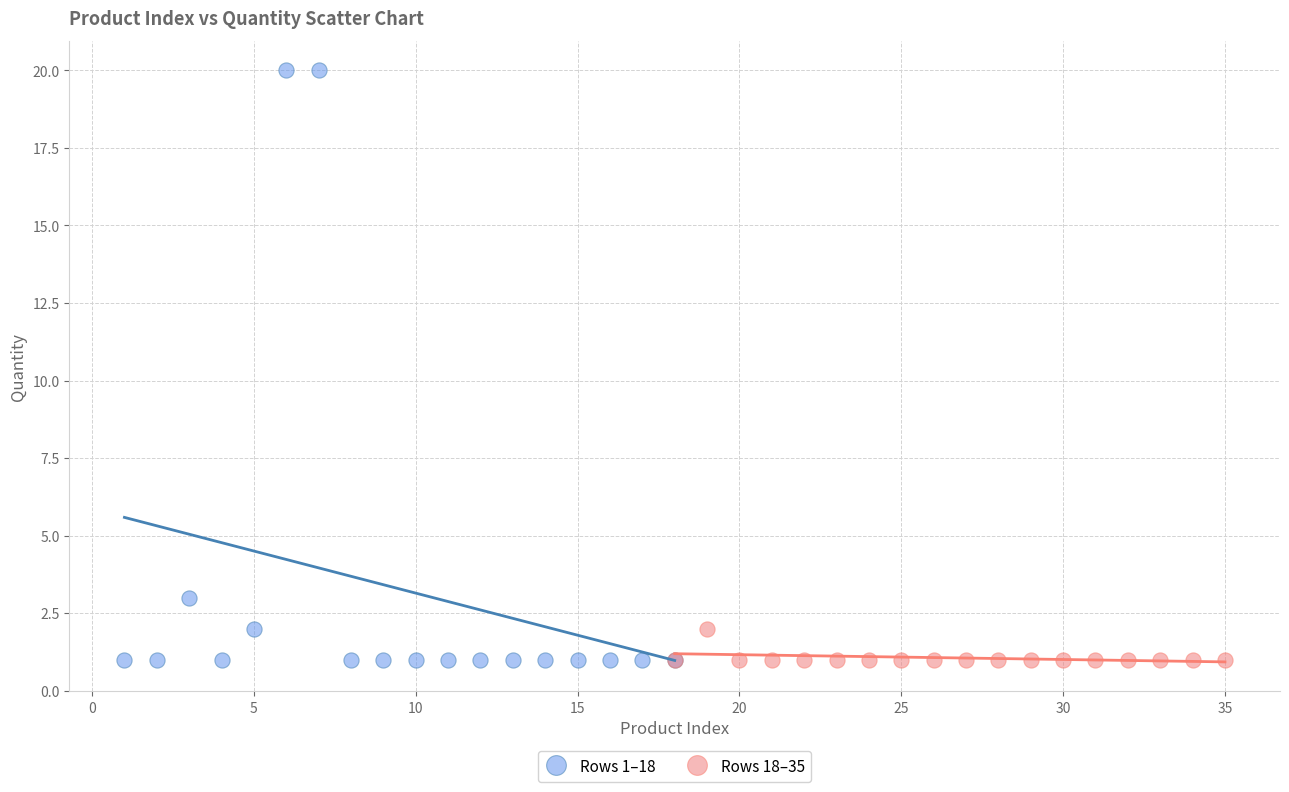

Which series reaches the maximum Y coordinate?

Rows 1–18